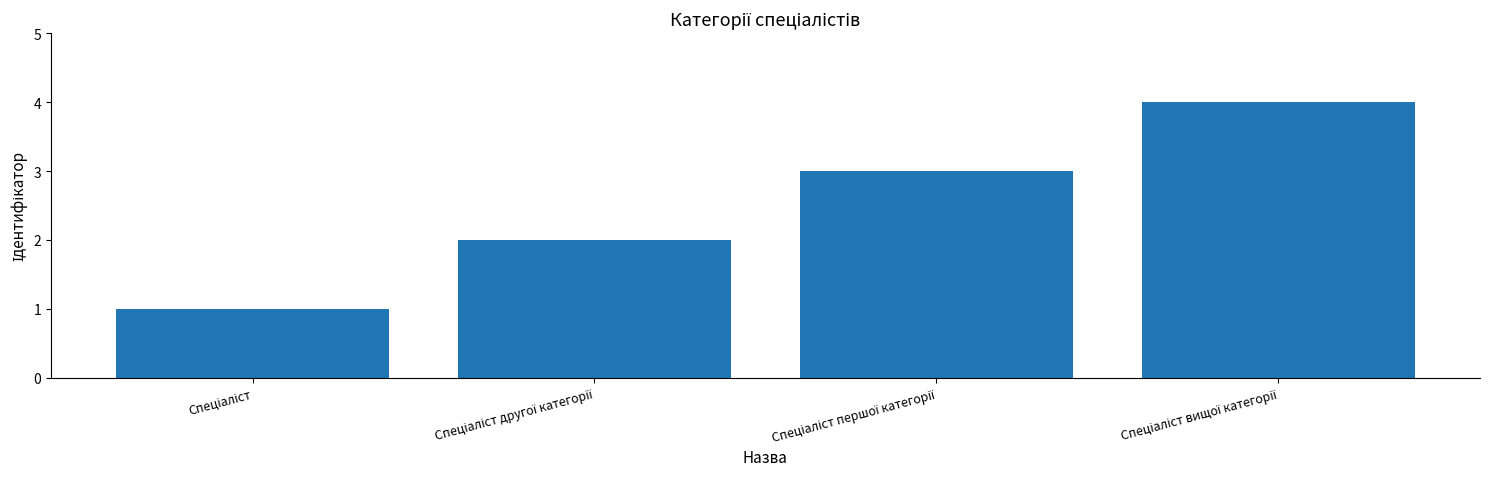

What is the greatest value displayed?

4